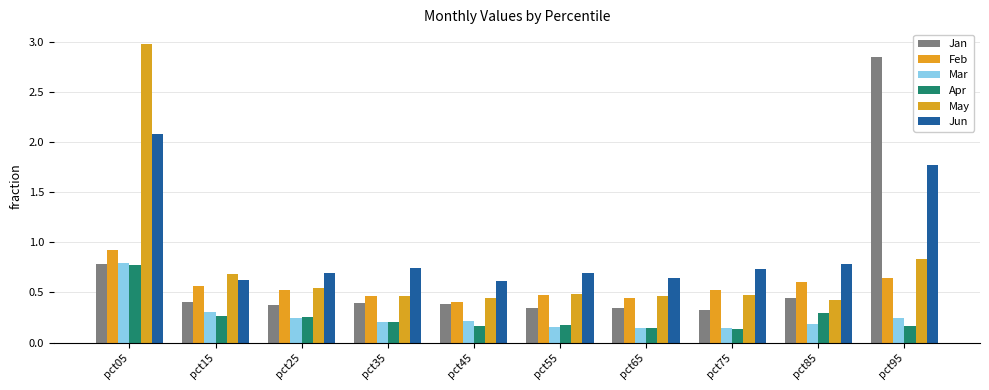

What are all the series names shown in the legend?

Jan, Feb, Mar, Apr, May, Jun